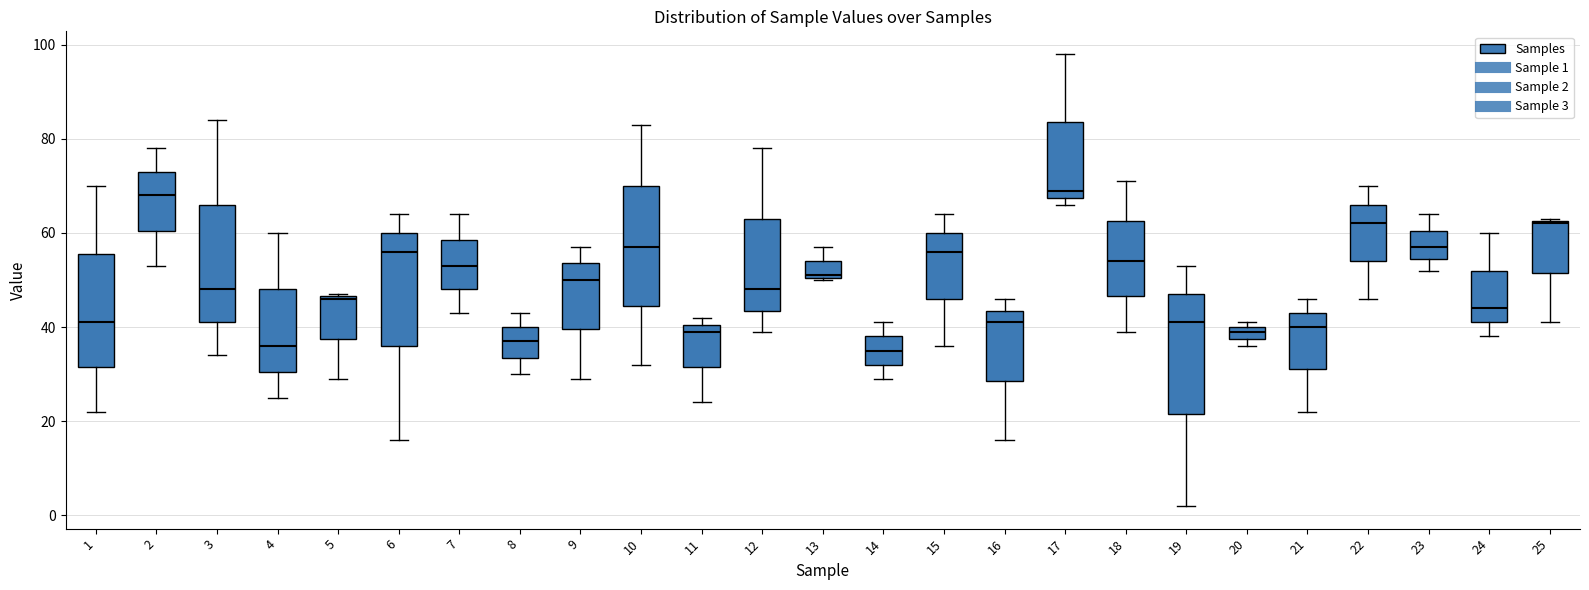

Where is the lower edge of the box at x = 22 on the y-axis? The values are not printed on the chart, so give them approximately, as read against the axis.

54